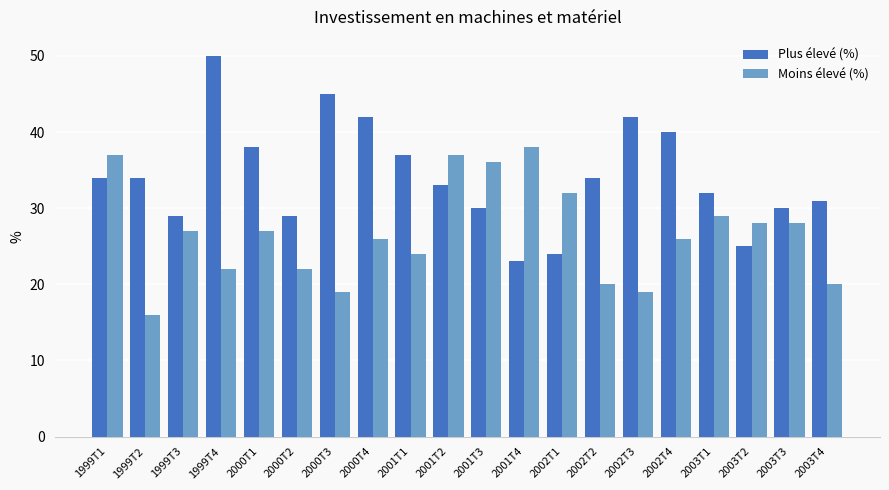

How many series are shown in this chart?

2